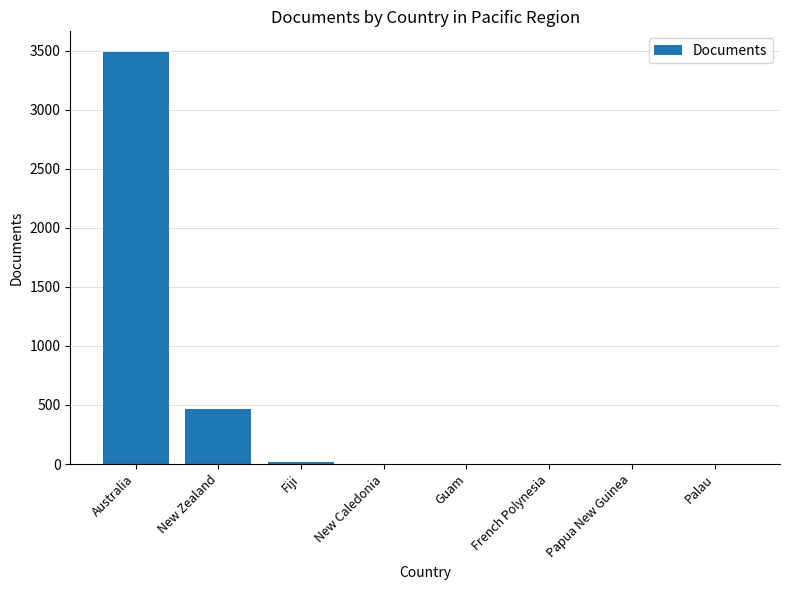

Are the bars horizontal?

No